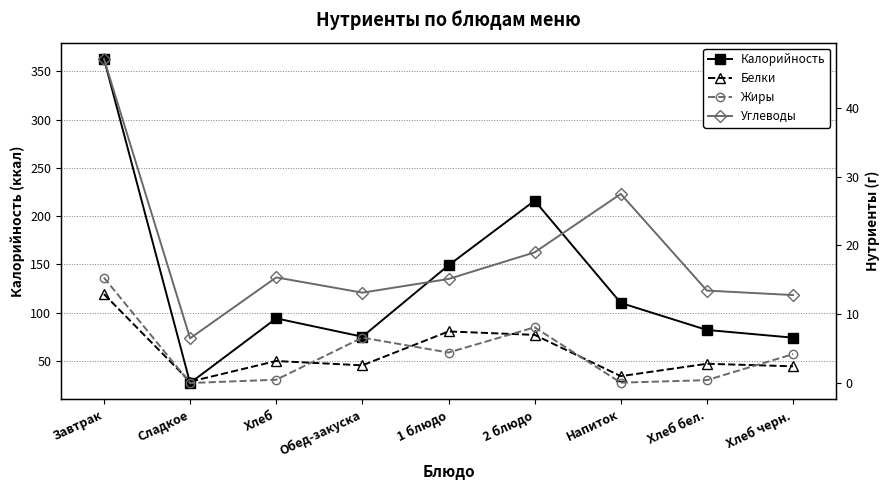

What is the lowest value of the Калорийность series?

27